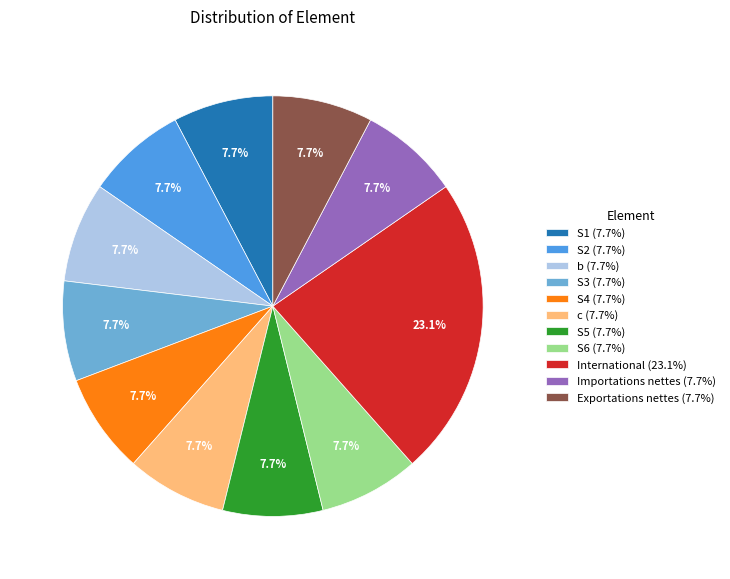

Count the number of slices in the pie.

11